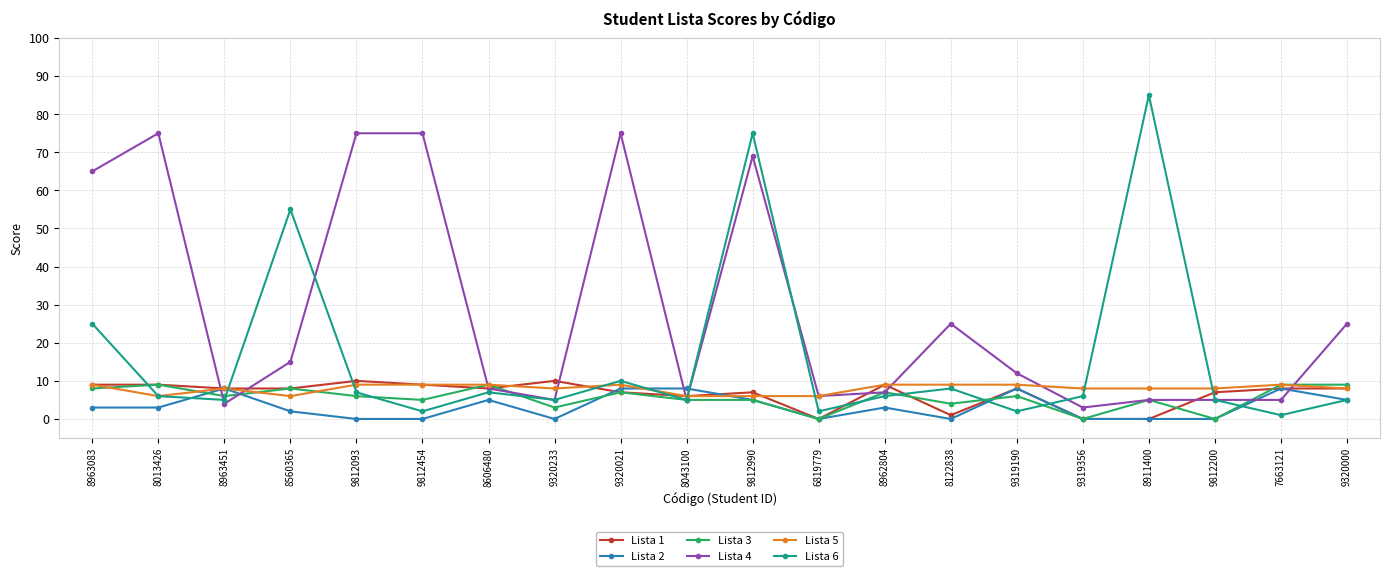

Is it true that Lista 2 equals 5 at 8606480?

True